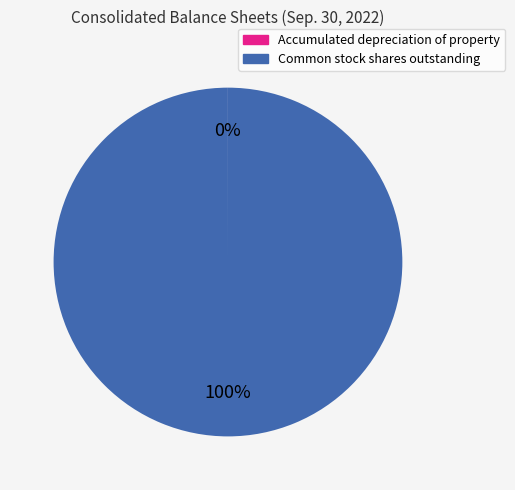

What is the largest slice in the pie chart?

Common stock shares outstanding